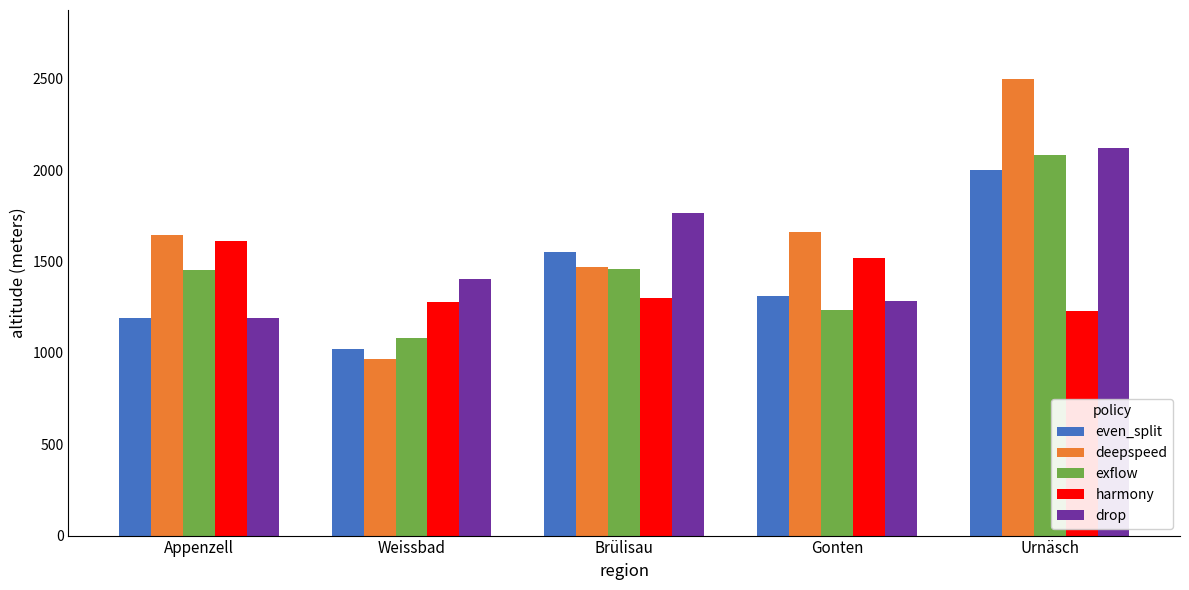

What is the value of the deepspeed bar at the 1st from the left?

1644